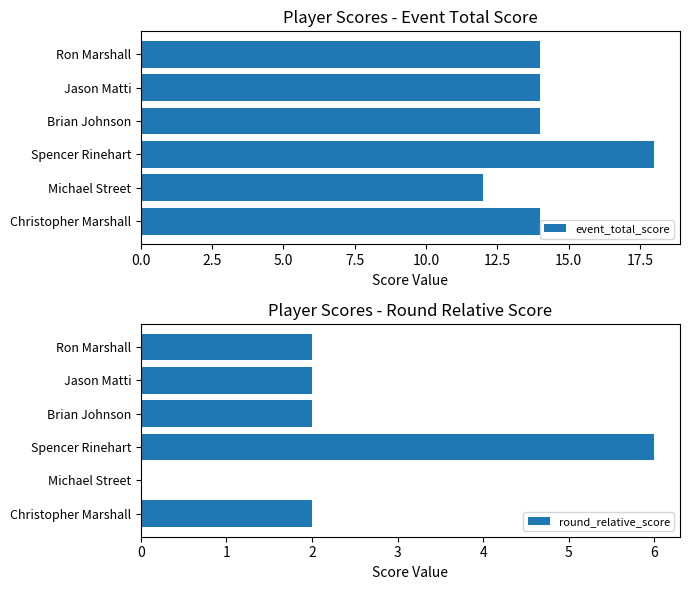

What is the difference between the maximum and minimum values in the event_total_score series?

6